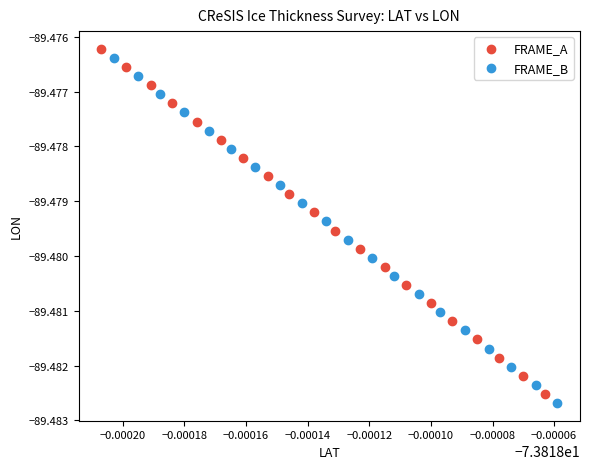

Which series contains the lowest Y value?

FRAME_B